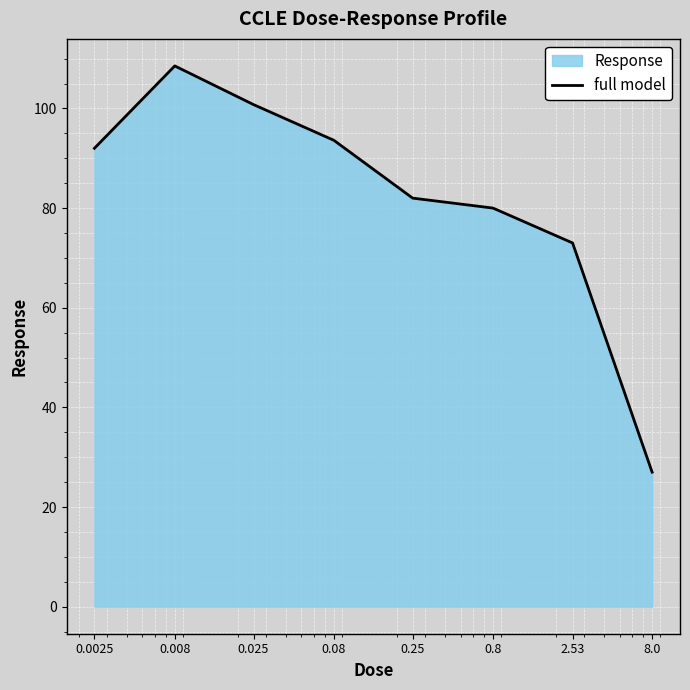

List the labels in order of value, largest first.

0.008, 0.025, 0.08, 0.0025, 0.25, 0.8, 2.53, 8.0